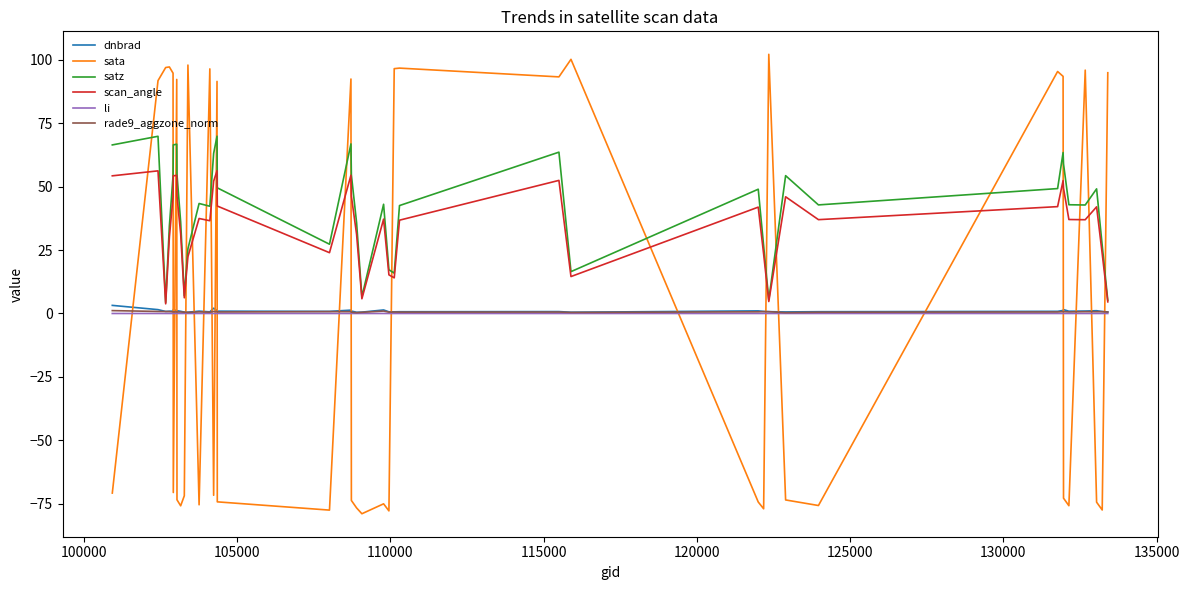

True or false: sata and satz cross at least once.

True